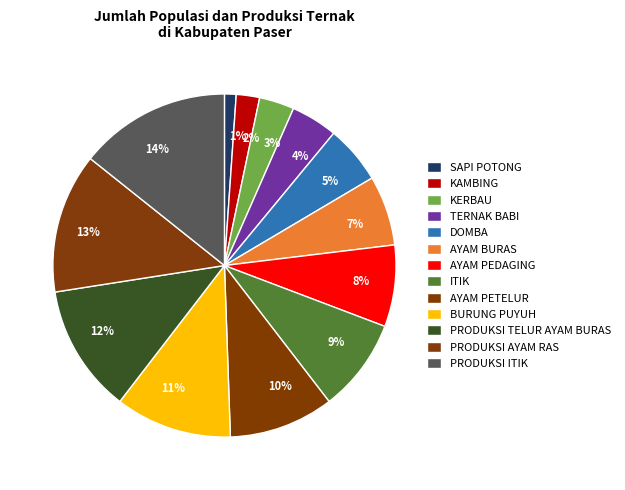

Does any single category account for the majority?

No